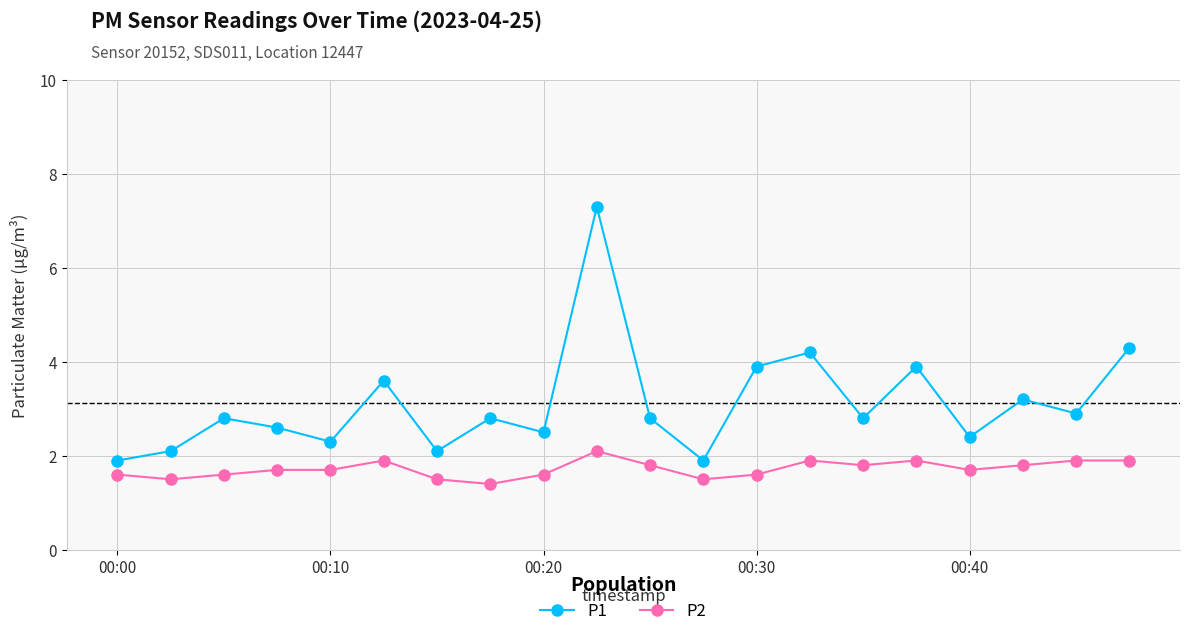

What is the difference between the second highest and second lowest values in the P2 series?

0.4